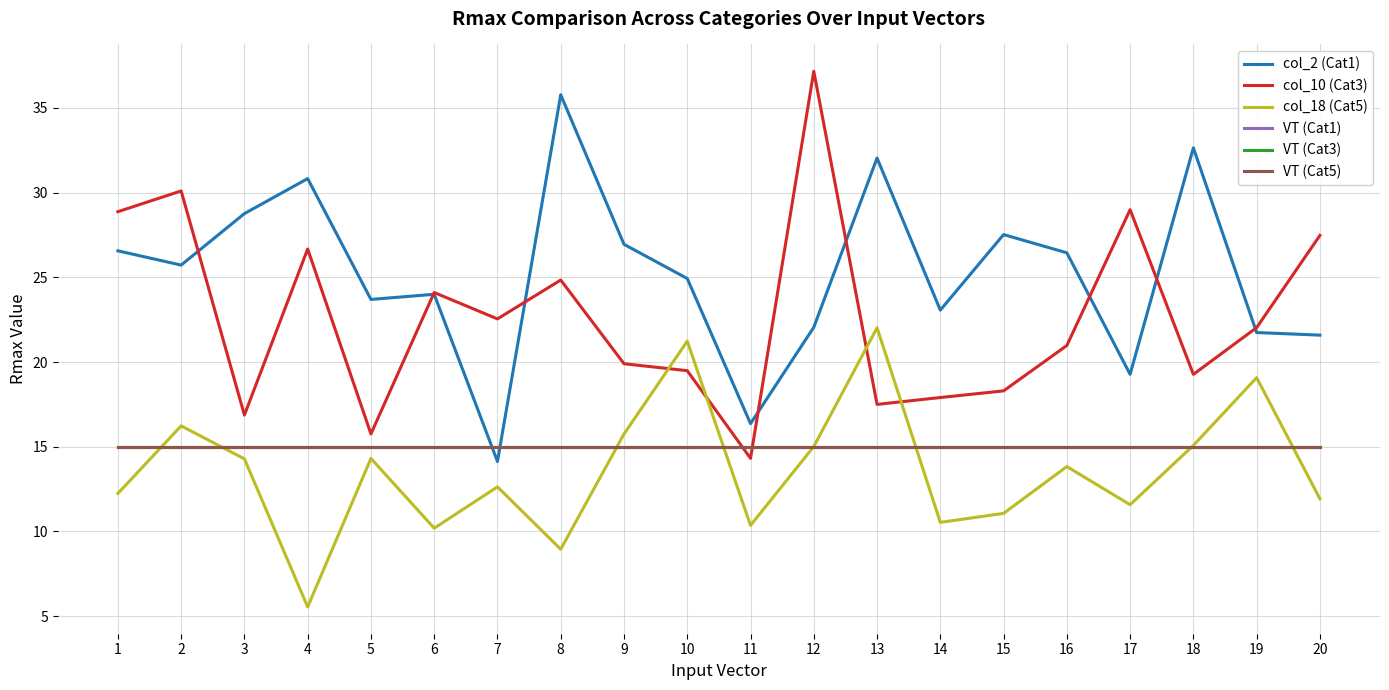

Which category has the highest value across all series?

12